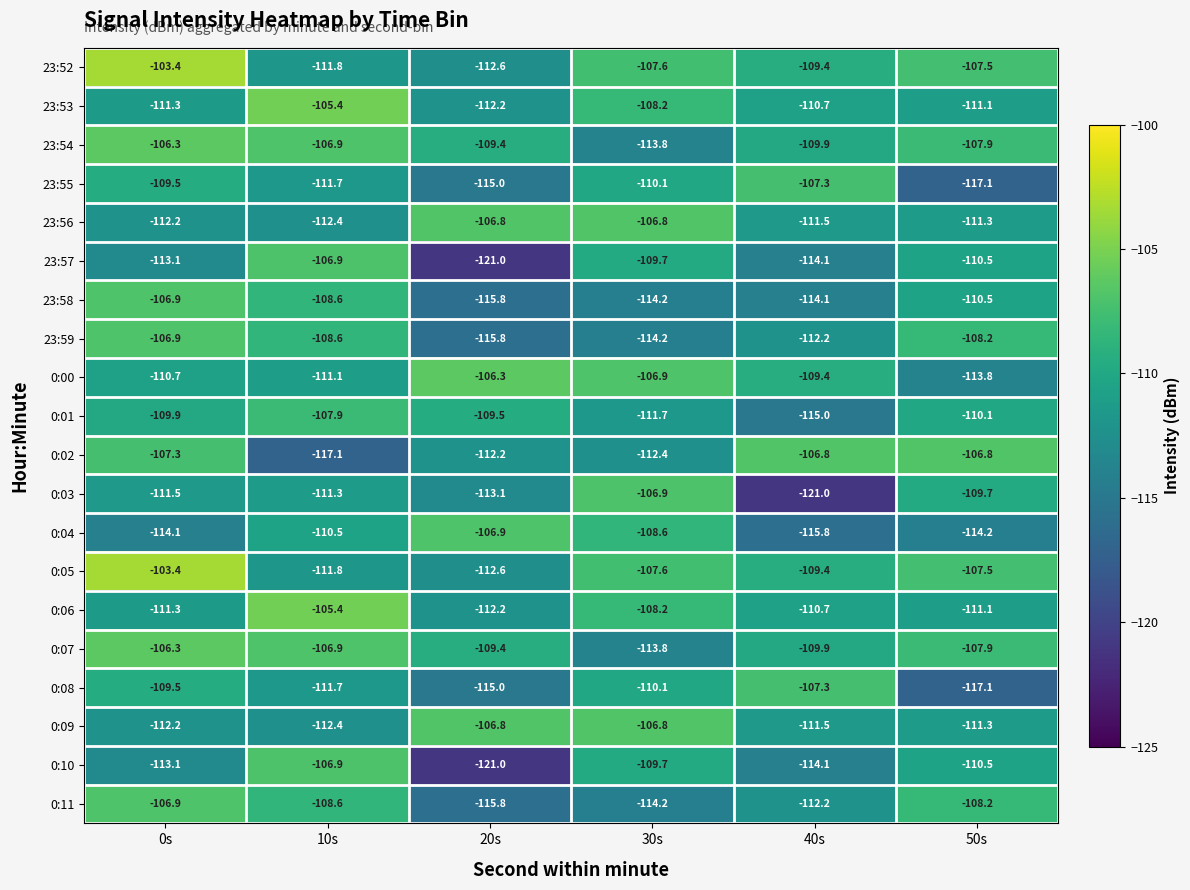

What is the sum of all 23:52 values?

-652.3